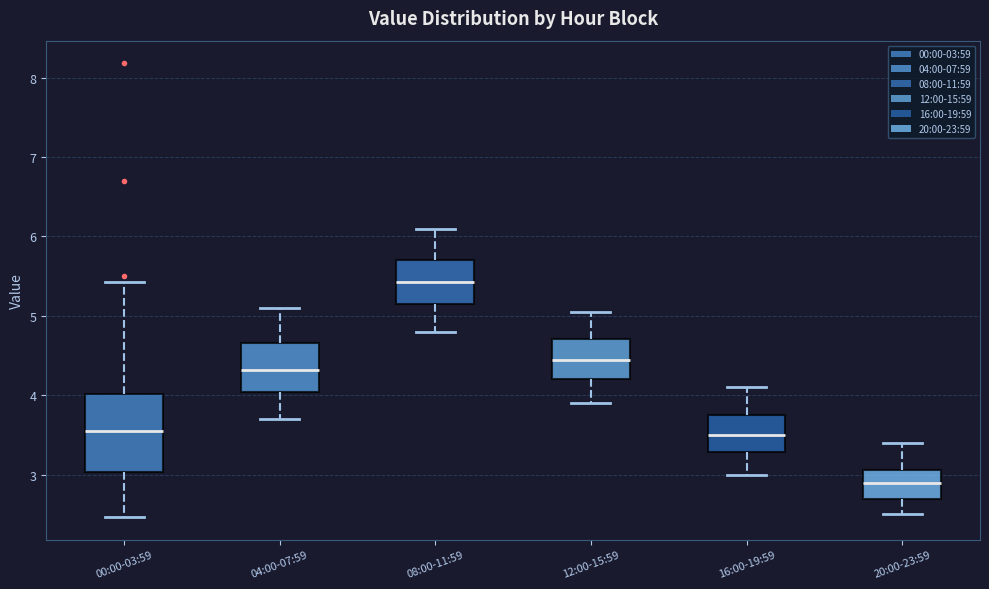

Which box's median line is the highest?

08:00-11:59